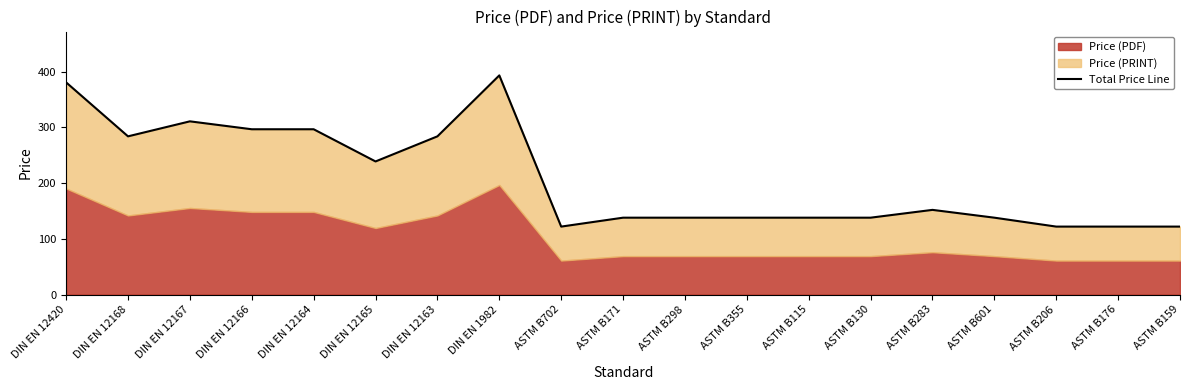

The chart shows a value of 122.0 at ASTM B176. True or false?

True